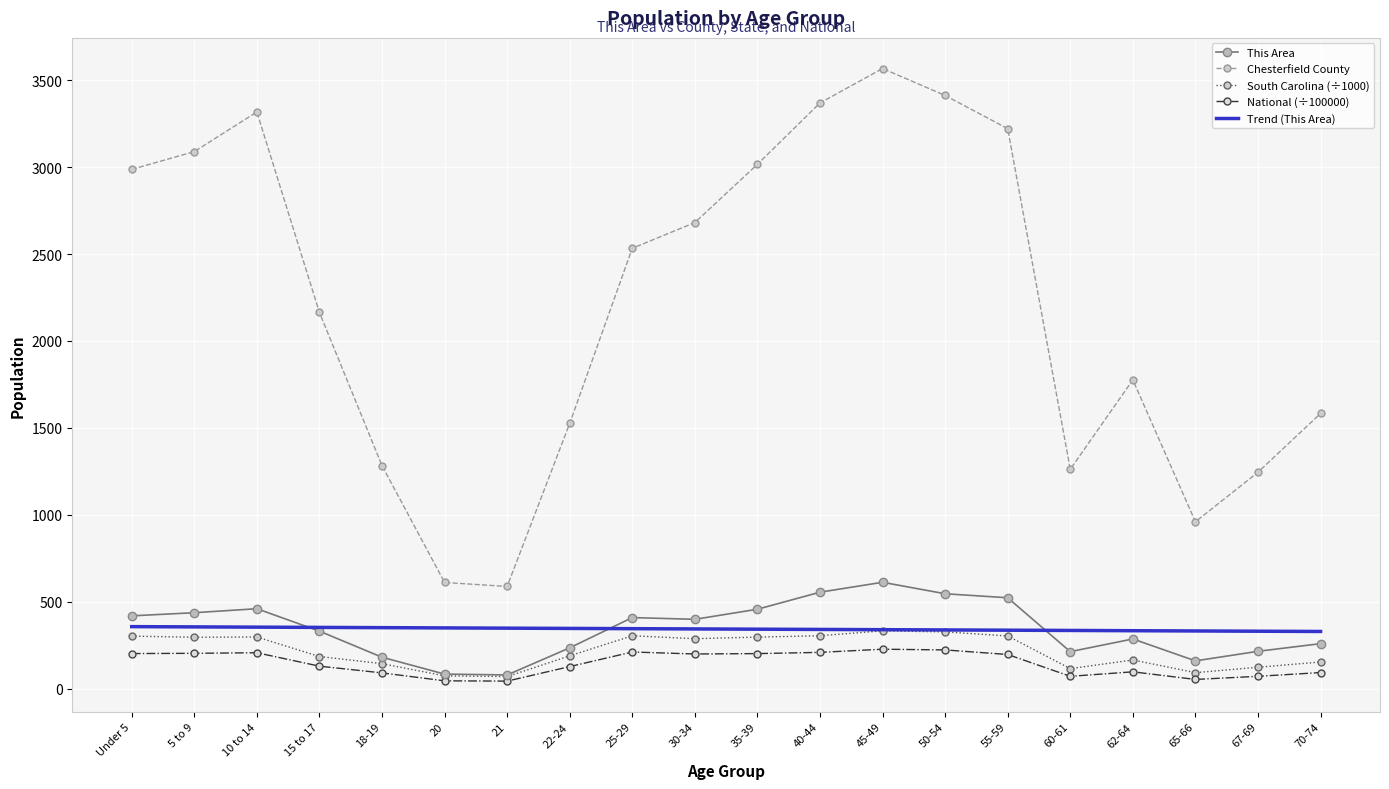

At which category is the sum across all series the highest?

45-49